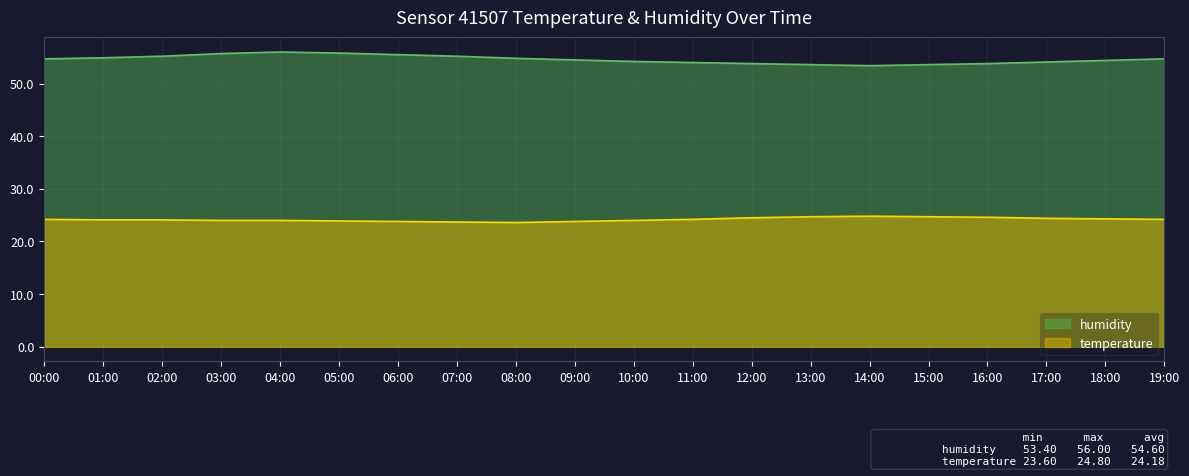

Reading left to right, what are all the values shown in this chart?

temperature: 24.2	24.1	24.1	24.0	24.0	23.9	23.8	23.7	23.6	23.8	24.0	24.2	24.5	24.7	24.8	24.7	24.6	24.4	24.3	24.2
humidity: 54.7	54.9	55.2	55.7	56.0	55.8	55.5	55.2	54.8	54.5	54.2	54.0	53.8	53.6	53.4	53.6	53.8	54.1	54.4	54.7